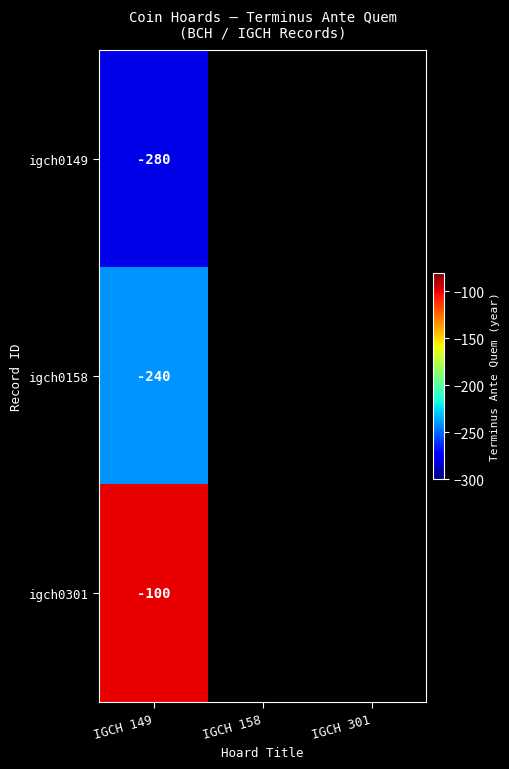

What is the maximum value shown in the chart?

-100.0